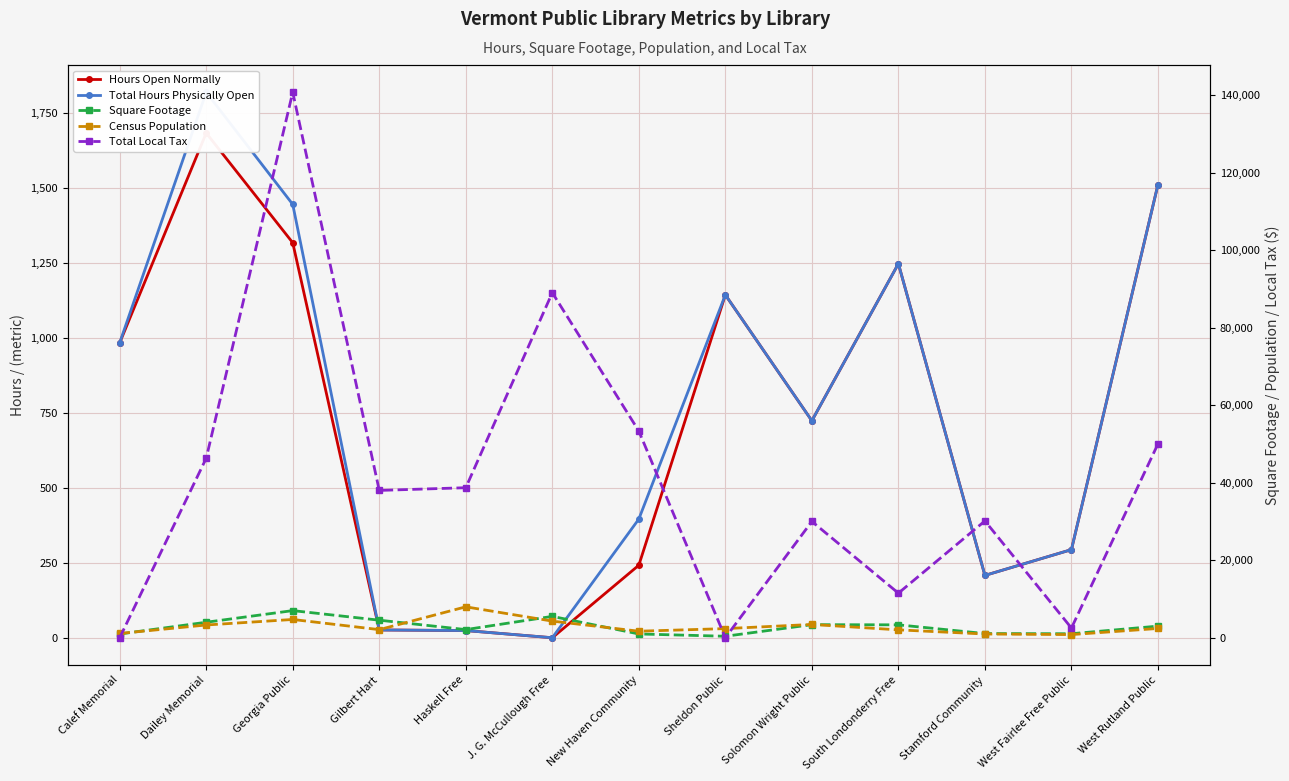

What is the difference between the maximum and minimum values in the Hours Open Normally series?

1684